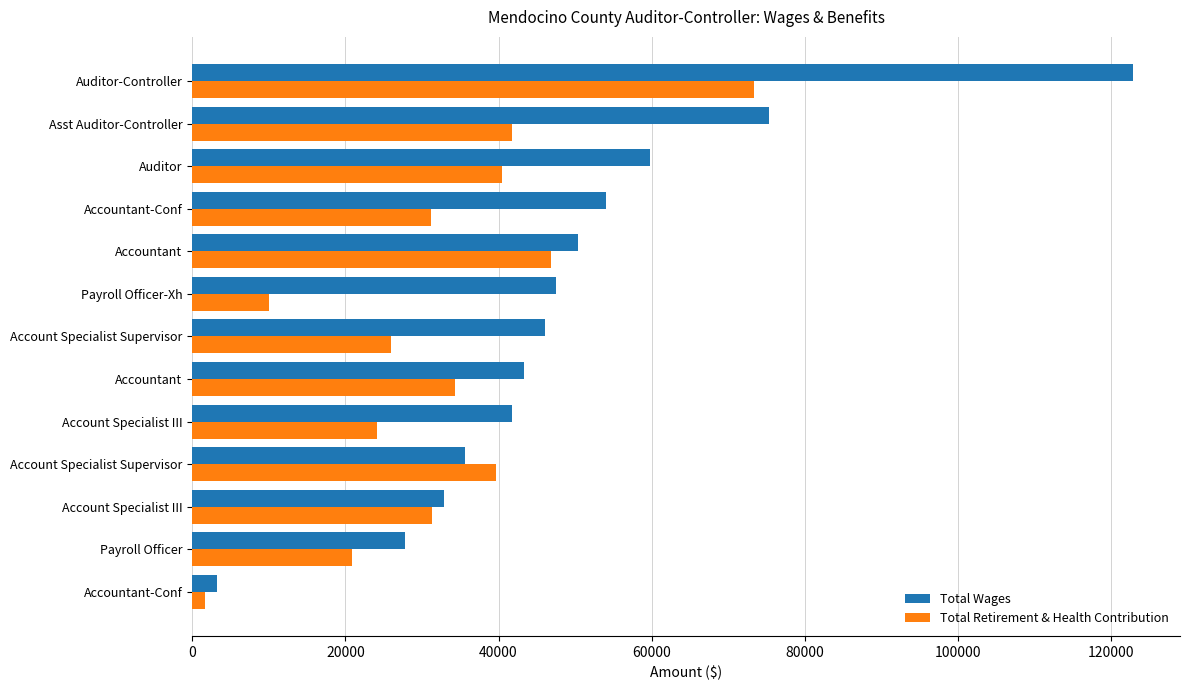

What are all the series names shown in the legend?

Total Wages, Total Retirement & Health Contribution